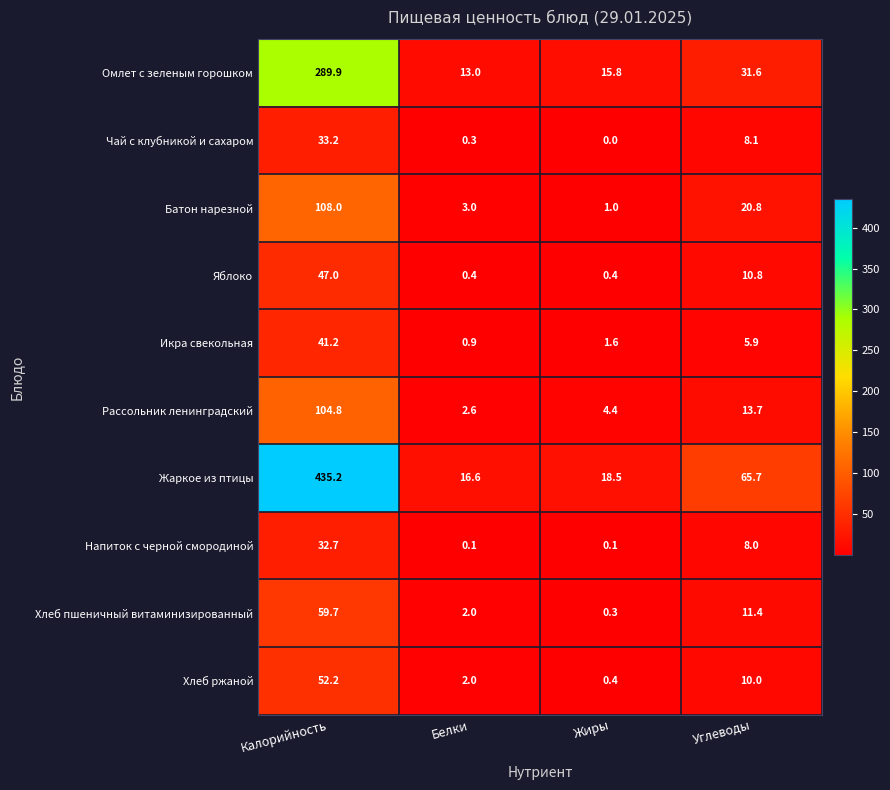

At Калорийность, list the series in order from smallest to largest.

Напиток с черной смородиной, Чай с клубникой и сахаром, Икра свекольная, Яблоко, Хлеб ржаной, Хлеб пшеничный витаминизированный, Рассольник ленинградский, Батон нарезной, Омлет с зеленым горошком, Жаркое из птицы